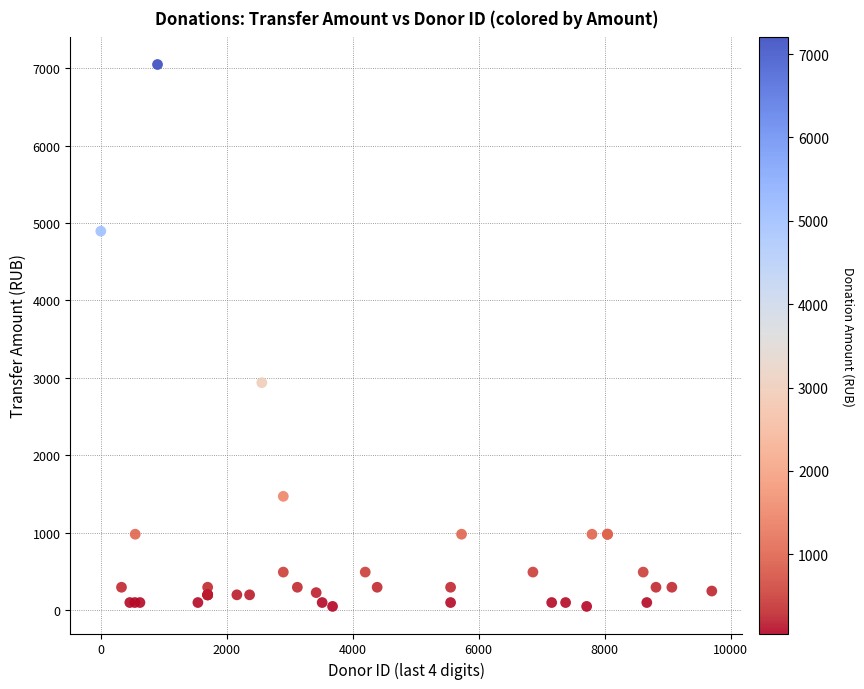

What Y value in the scatter plot is closest to 3547?

2937.0